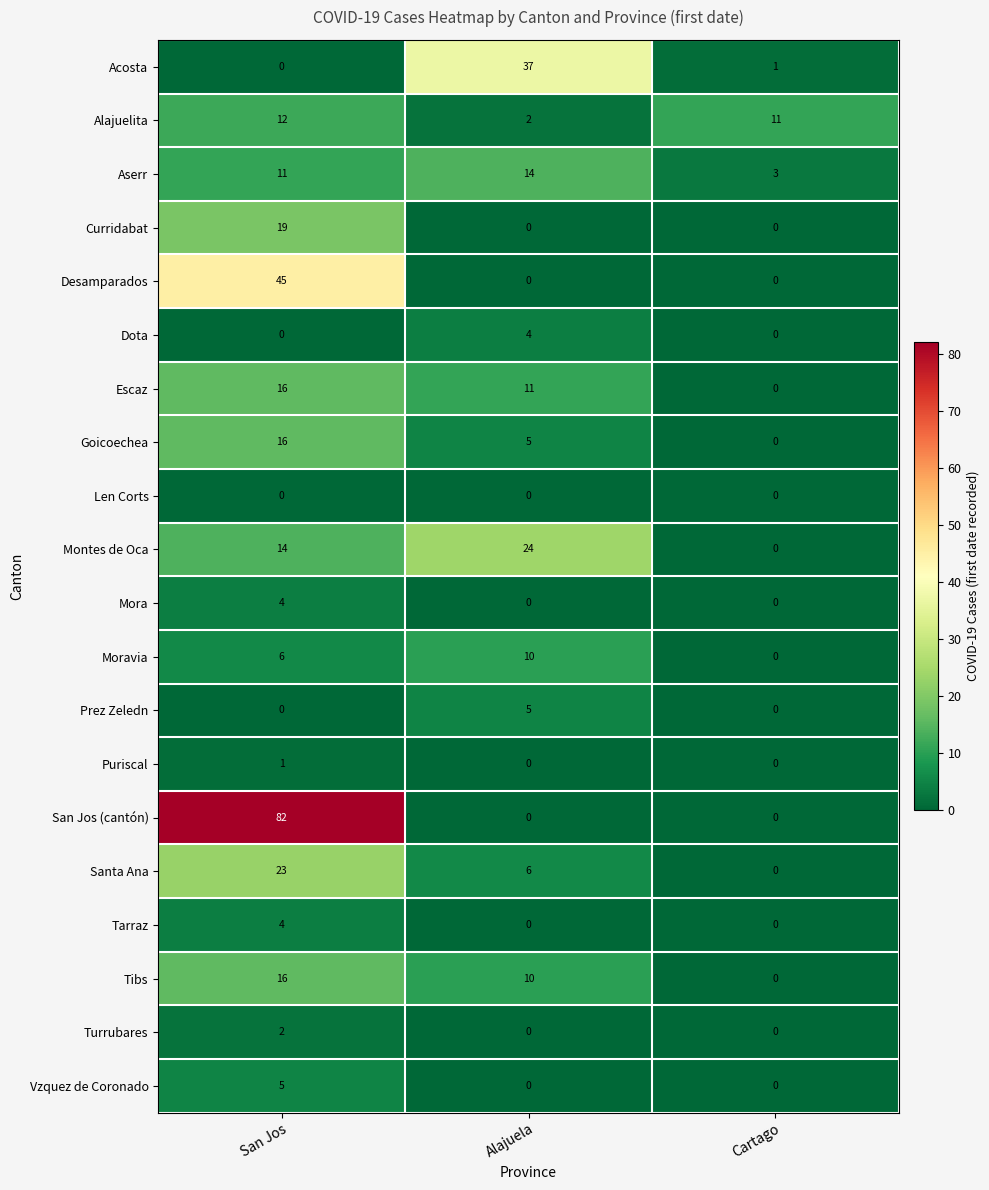

How many Vzquez de Coronado values are between 0 and 5?

3